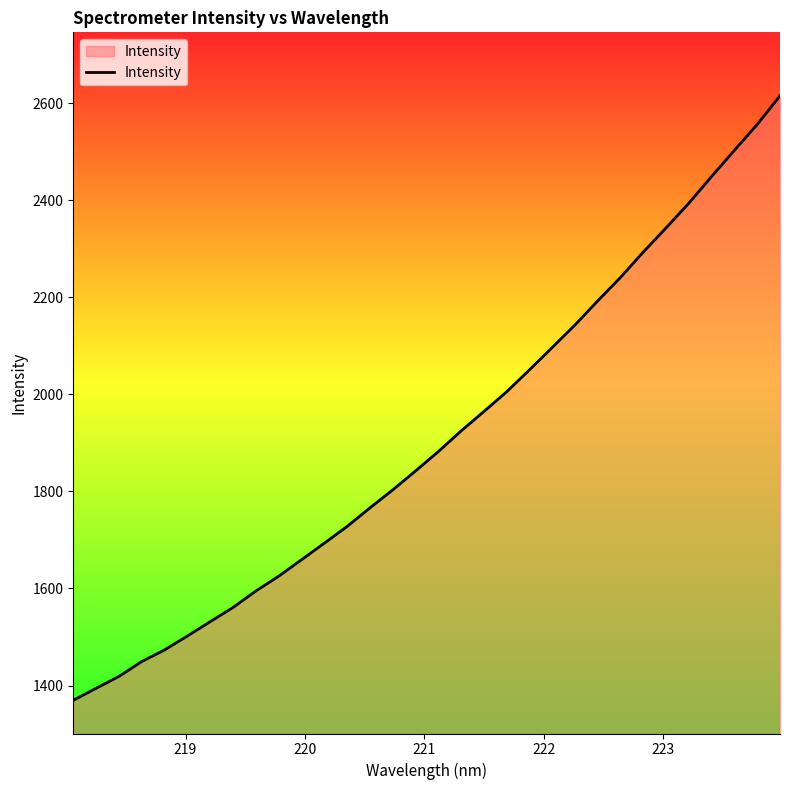

What is the greatest value displayed?

2615.6